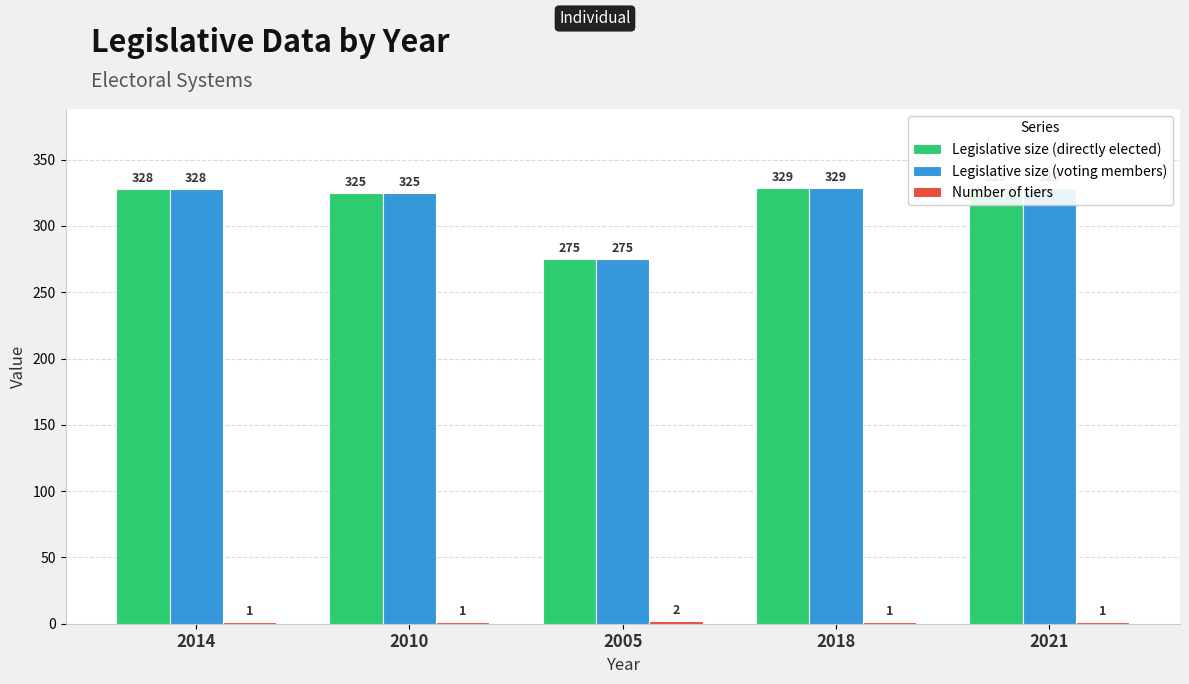

What is the total value across all series at 2021?

659